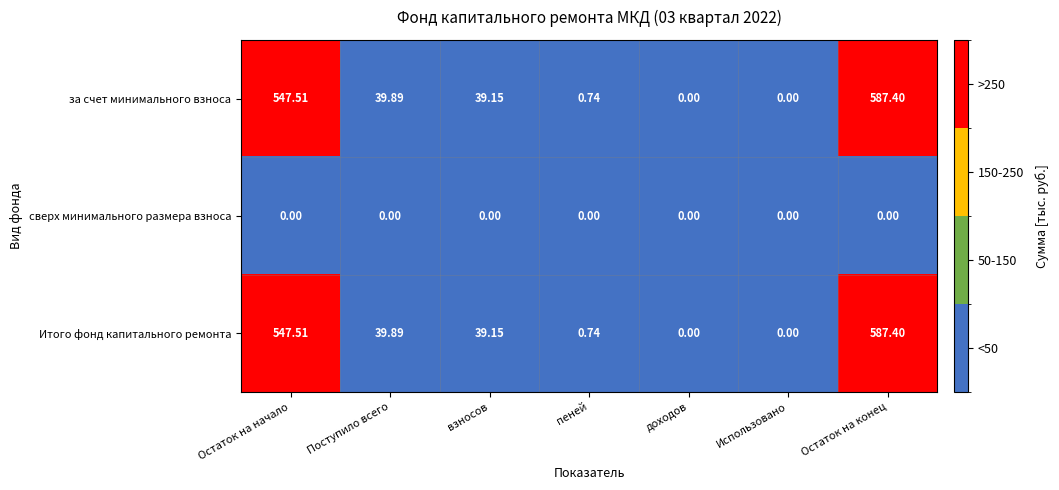

At which label is Итого фонд капитального ремонта closest to 293?

Поступило всего